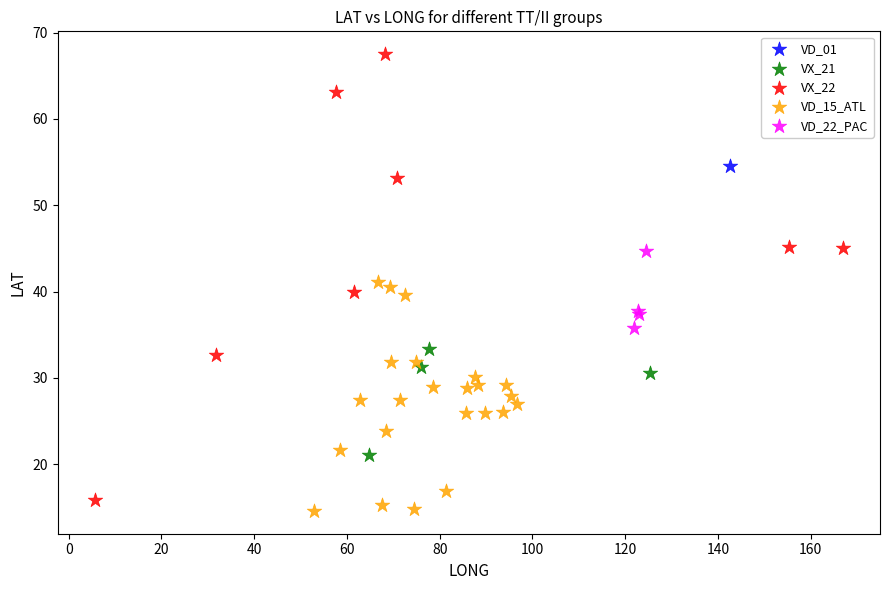

What are all the series names shown in the legend?

VD_01, VX_21, VX_22, VD_15_ATL, VD_22_PAC